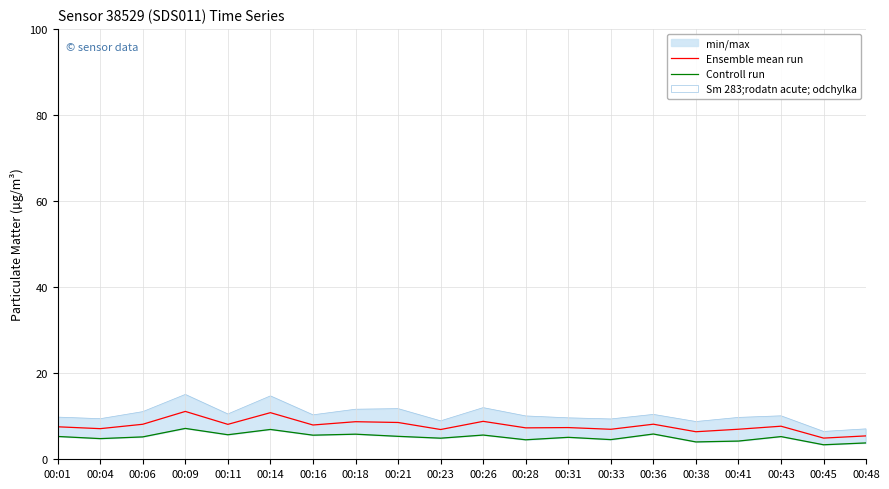

Is the value of Controll run at 00:01 greater than the value of Ensemble mean run at 00:28?

No